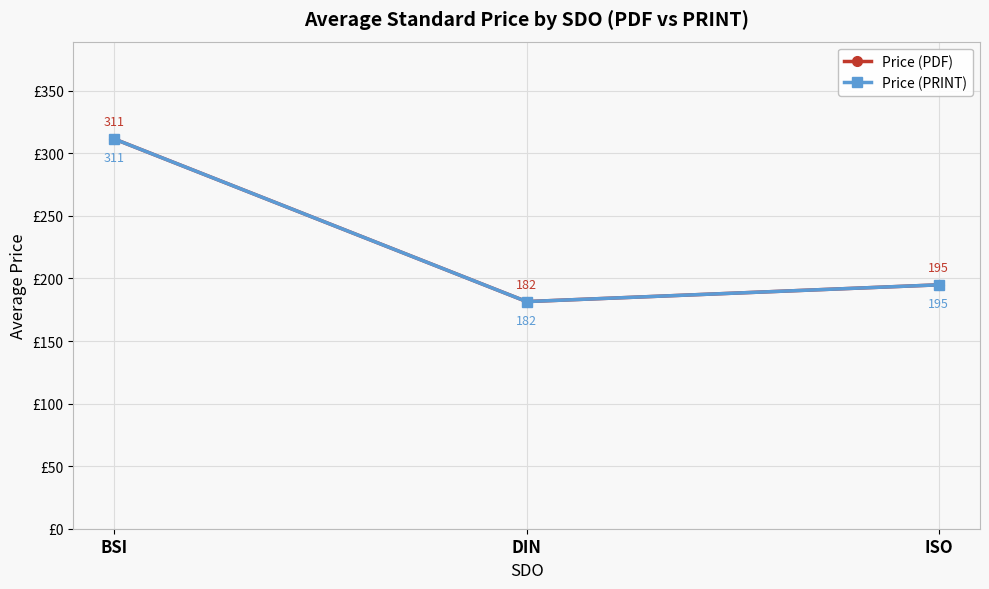

What is the difference between the maximum and minimum values in the Price (PDF) series?

129.9